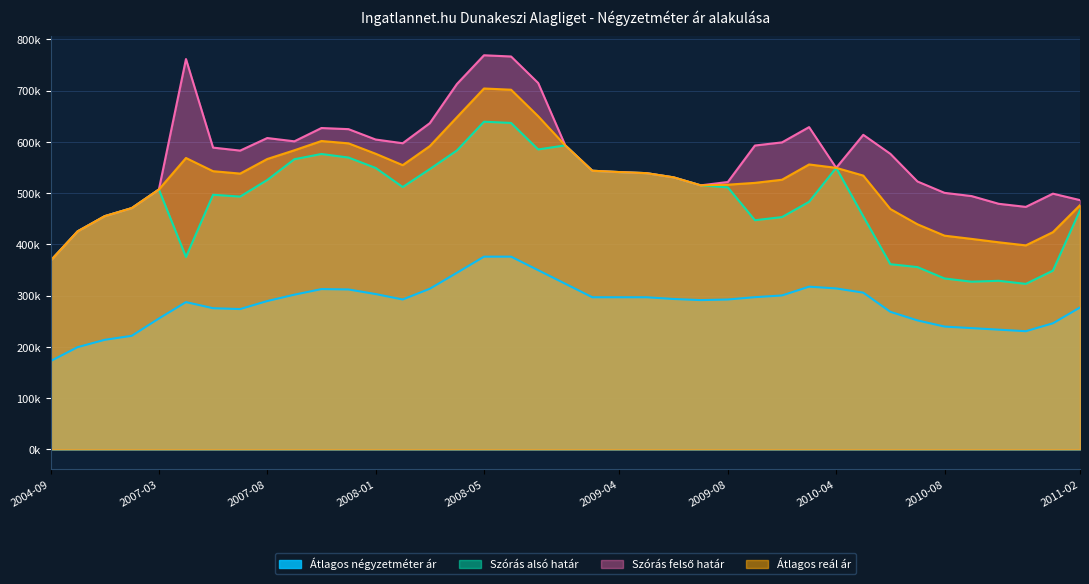

At which label is Szórás felső határ closest to 568315?

2010-06